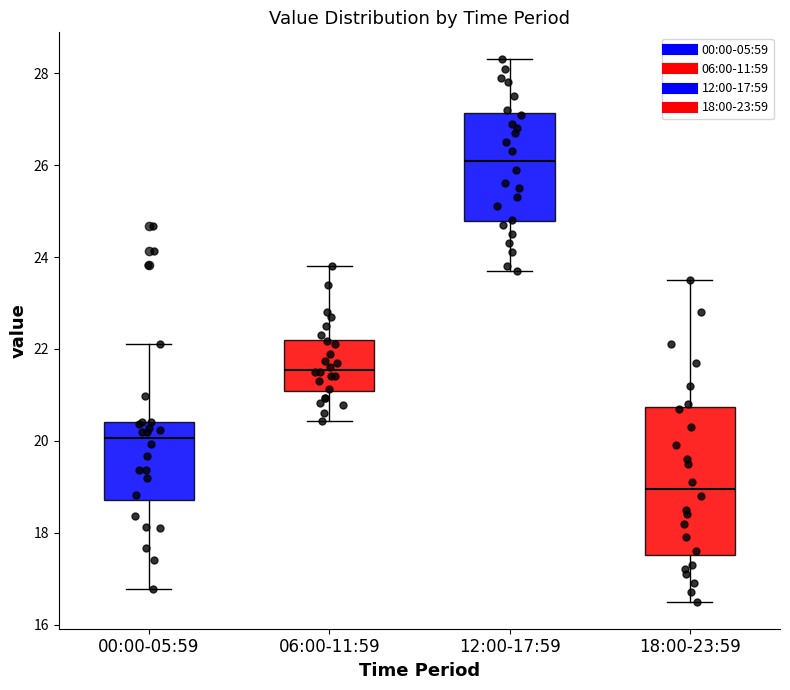

Where is the lower edge of the box for 18:00-23:59 on the y-axis? The values are not printed on the chart, so give them approximately, as read against the axis.

17.6